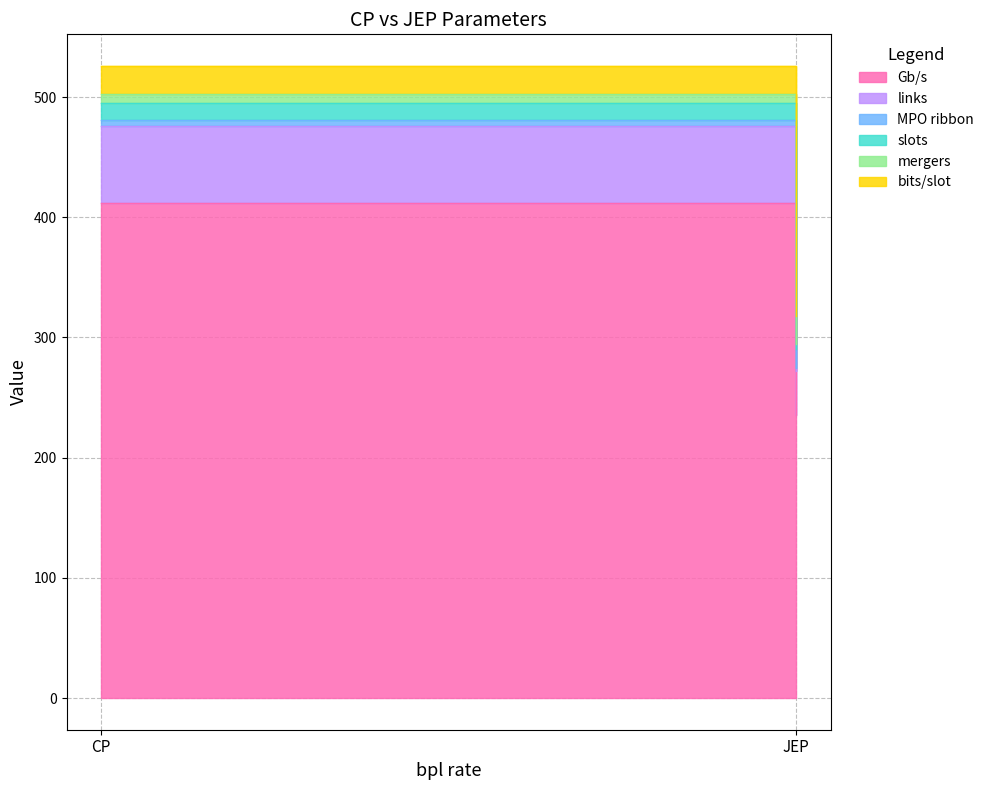

How many categories are shown in the chart?

2